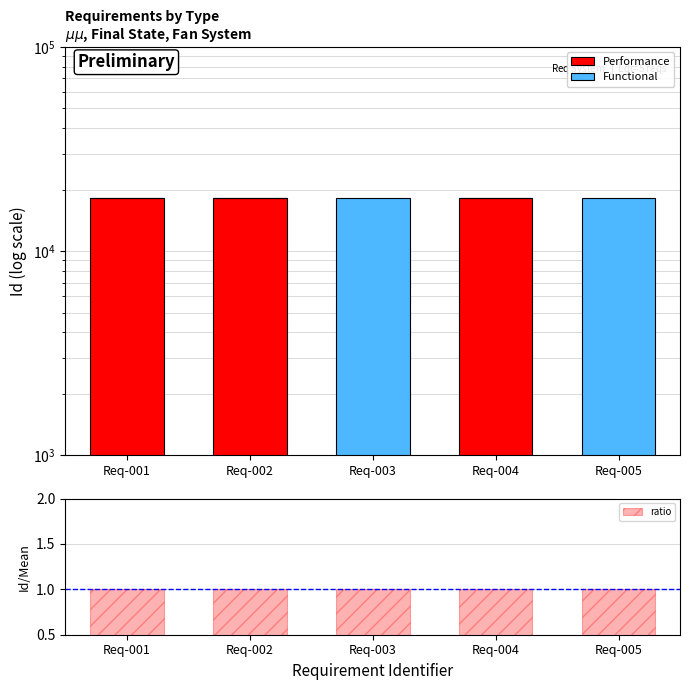

What is the total value across all series at Req-005?

18216.0